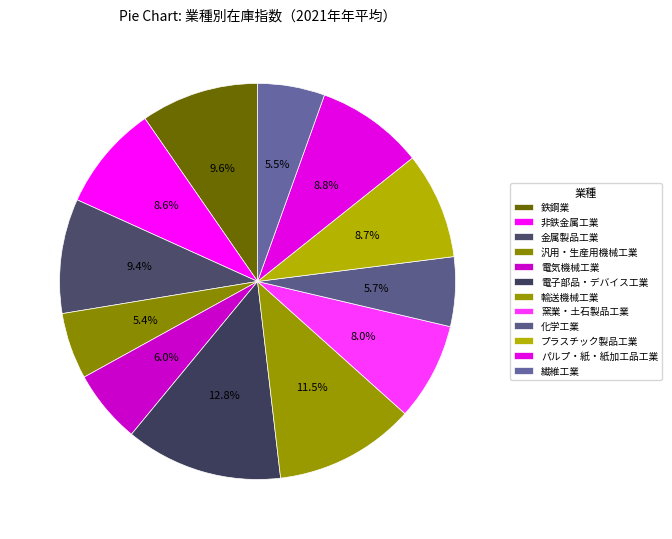

To the nearest percent, what portion does 電子部品・デバイス工業 represent?

13%